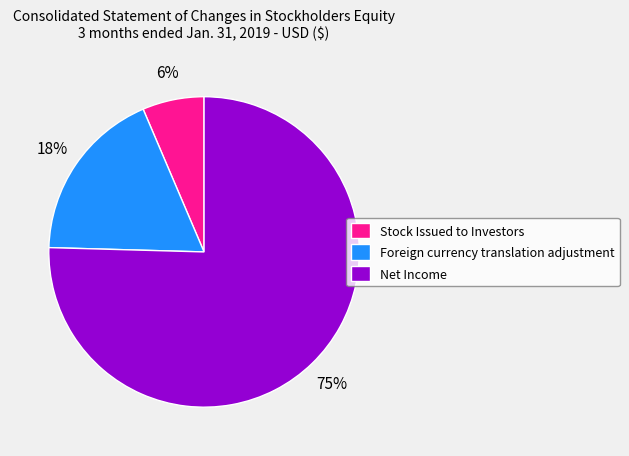

What is the majority slice?

Net Income